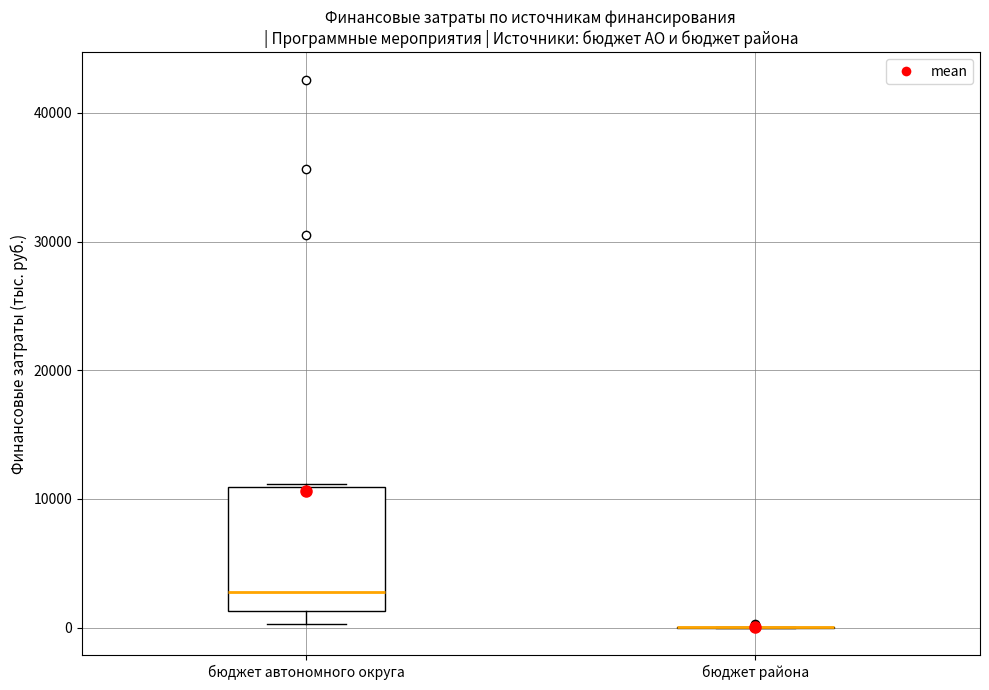

Which box is the tallest, from its lower edge to its upper edge?

бюджет автономного округа